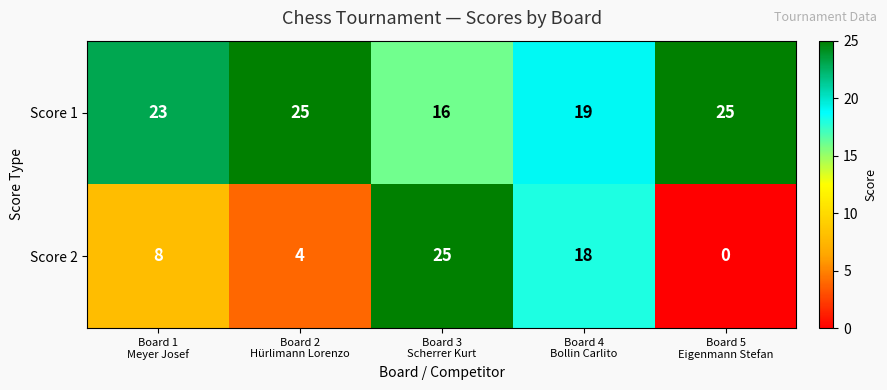

Rank the series by their average value, from highest to lowest.

Score 1, Score 2